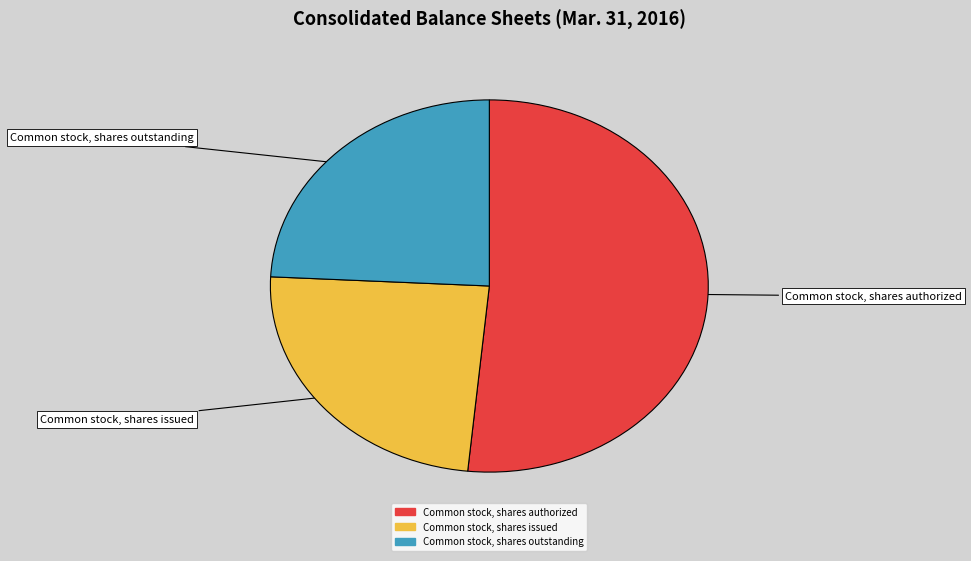

Count the number of slices in the pie.

3